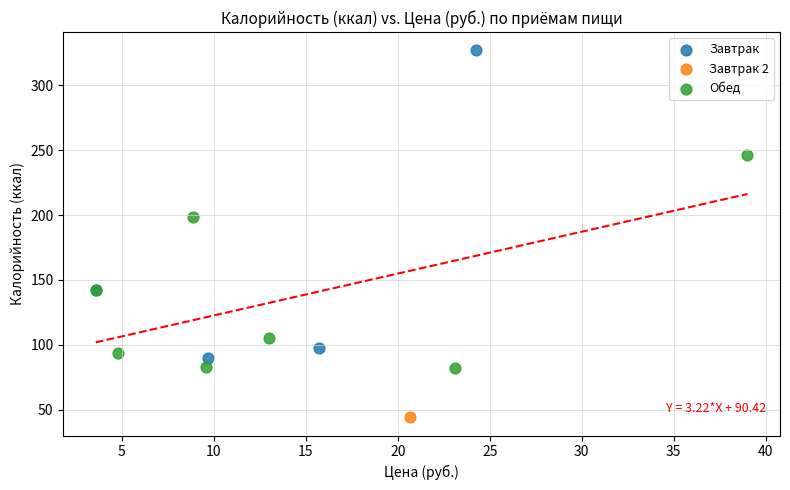

Which series reaches the maximum Y coordinate?

Завтрак